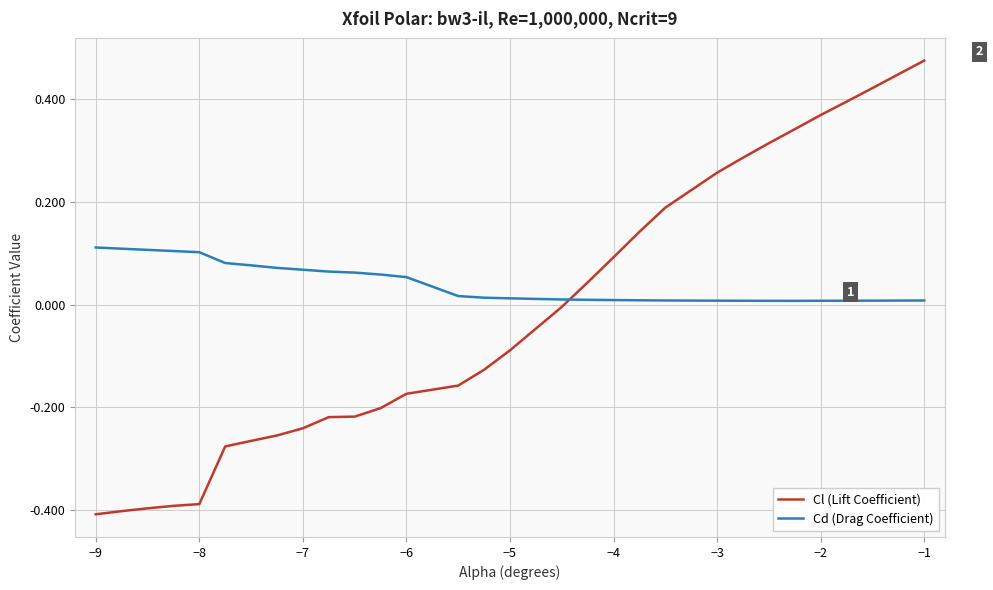

How many lines are shown in the chart?

2